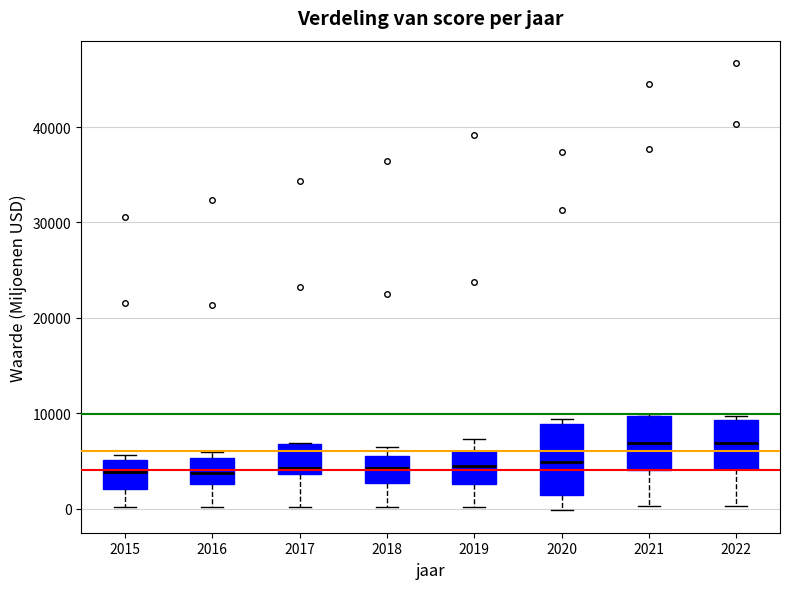

Which box is the tallest, from its lower edge to its upper edge?

2020